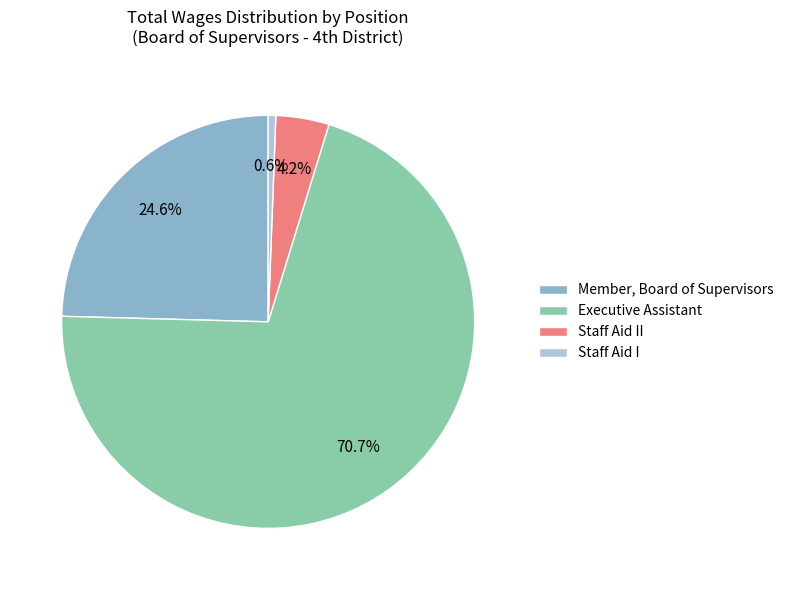

Which has a higher value, Staff Aid II or Staff Aid I?

Staff Aid II